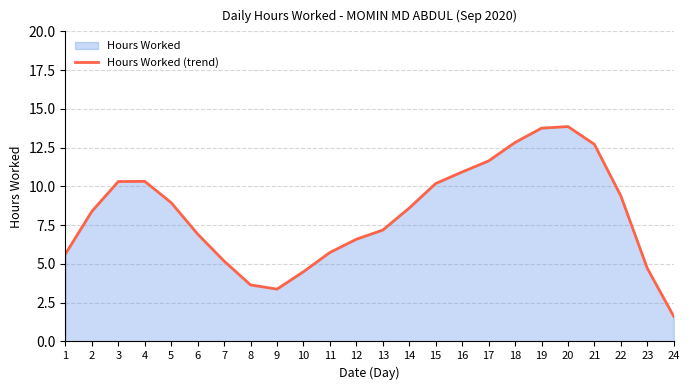

The value at 23 is 4.7. True or false?

True